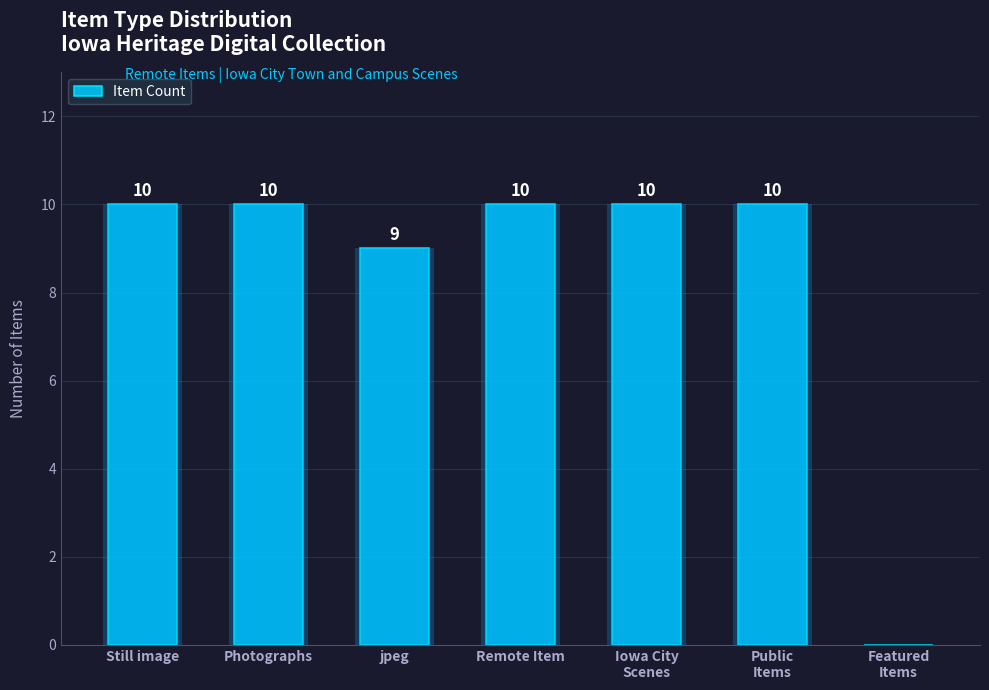

What is the label of the 7th bar from the right?

Still image